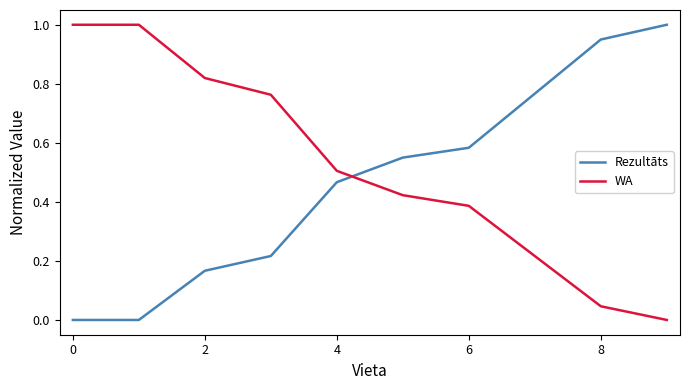

How many times do WA and Rezultāts cross each other?

1